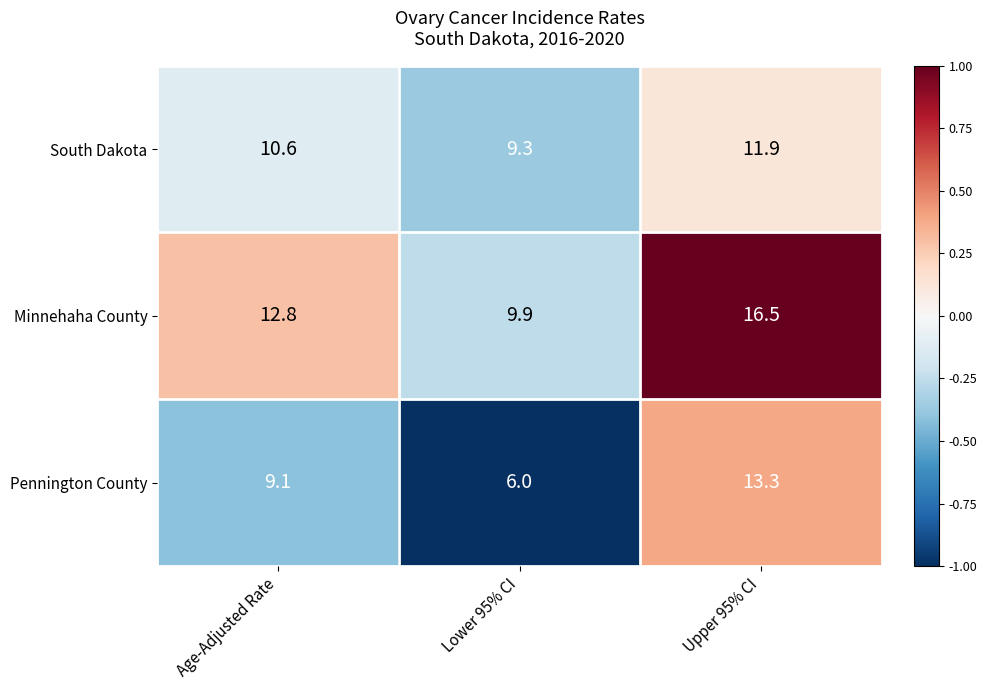

What is the greatest value displayed?

16.5